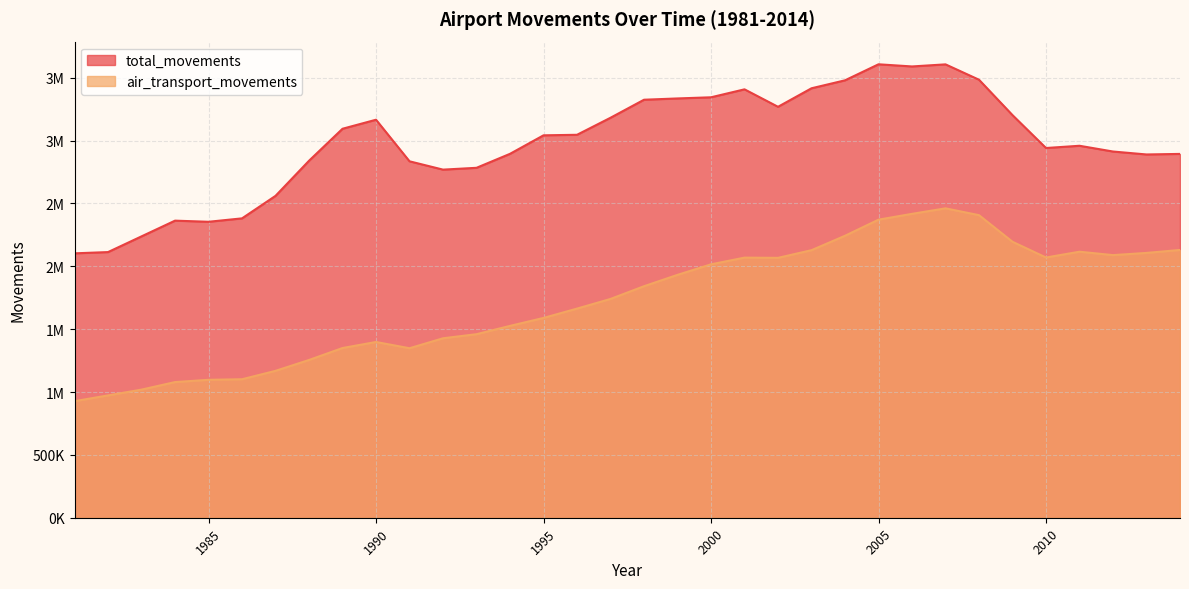

What is the value of the air_transport_movements point at the 2nd from the left?

973000